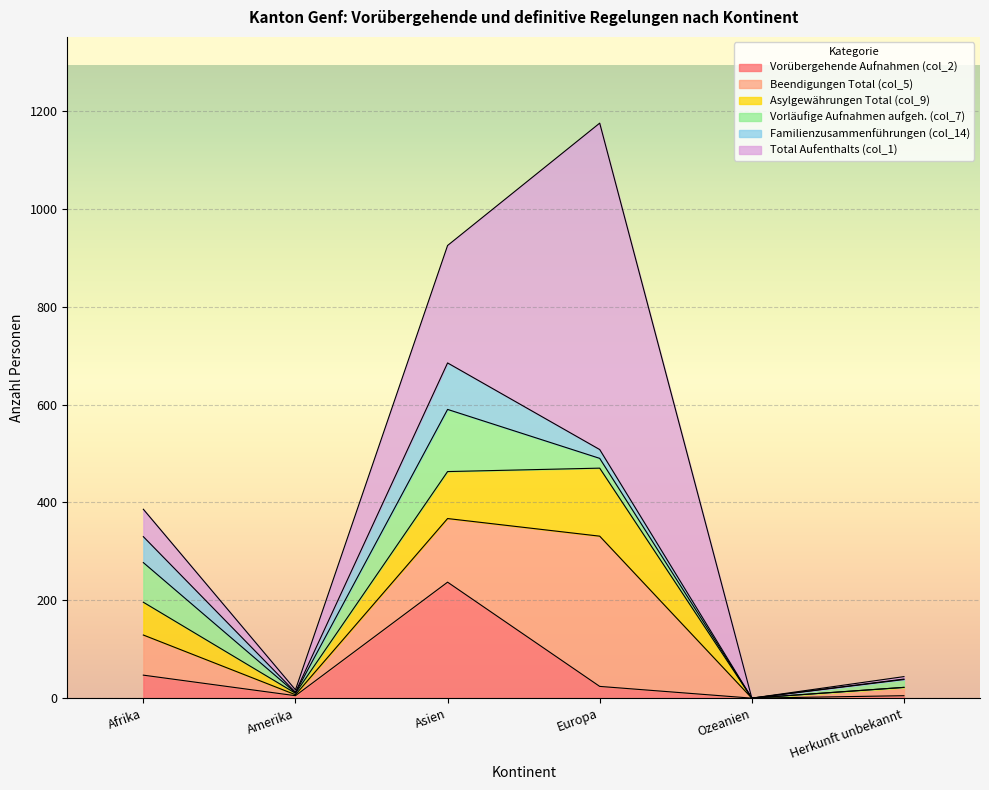

How many times do Vorübergehende Aufnahmen (col_2) and Beendigungen Total (col_5) cross each other?

2